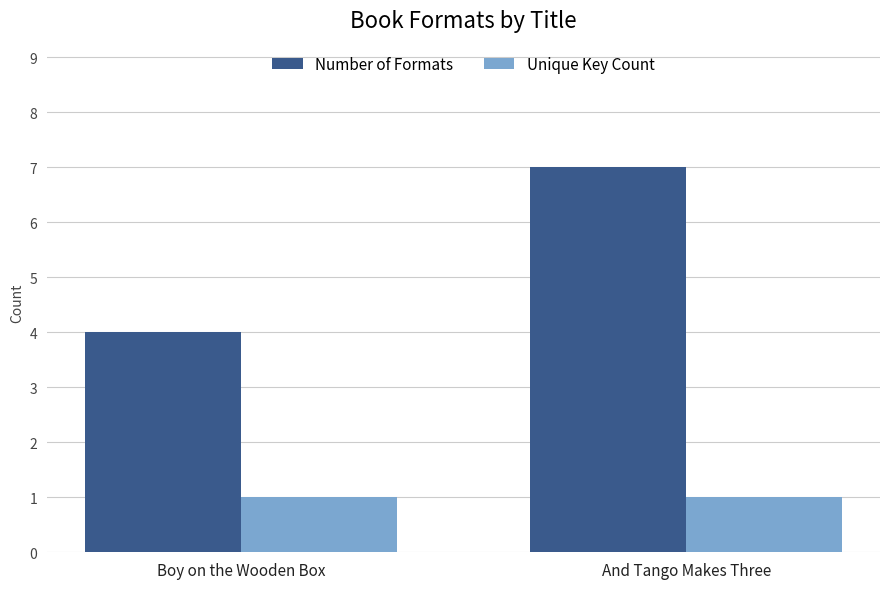

Rank the series by their maximum value, from highest to lowest.

Number of Formats, Unique Key Count